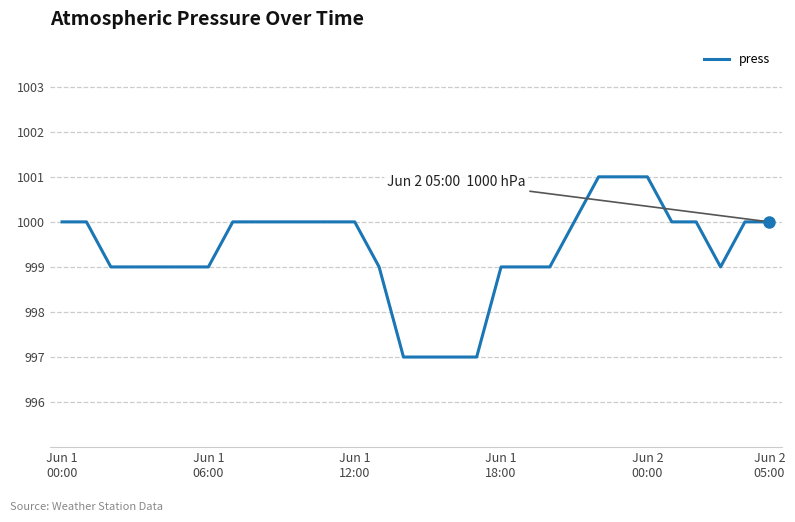

What is the difference between the maximum and minimum values?

4